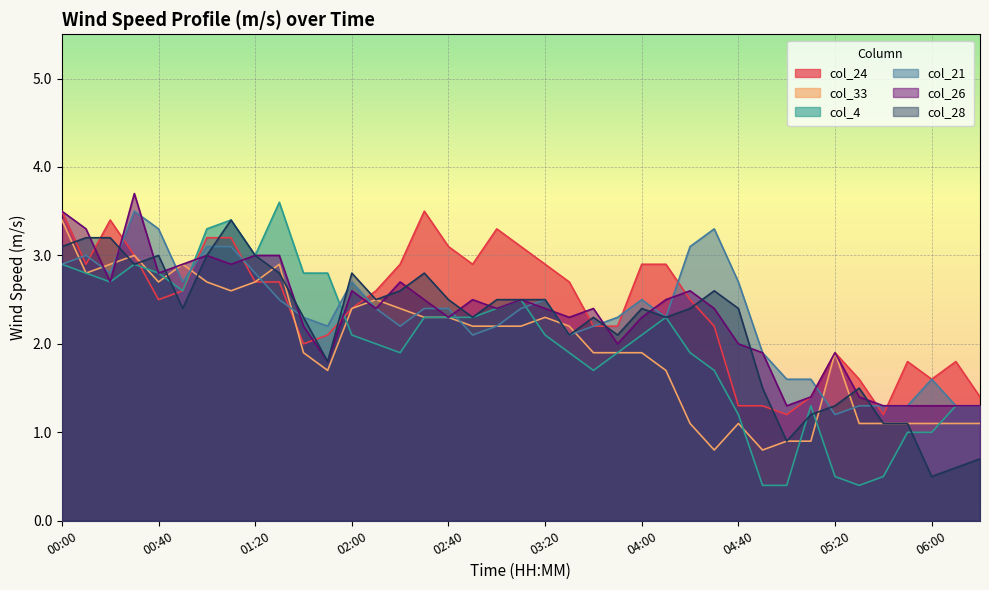

Where do col_26 and col_24 first cross each other?

00:10 and 00:20